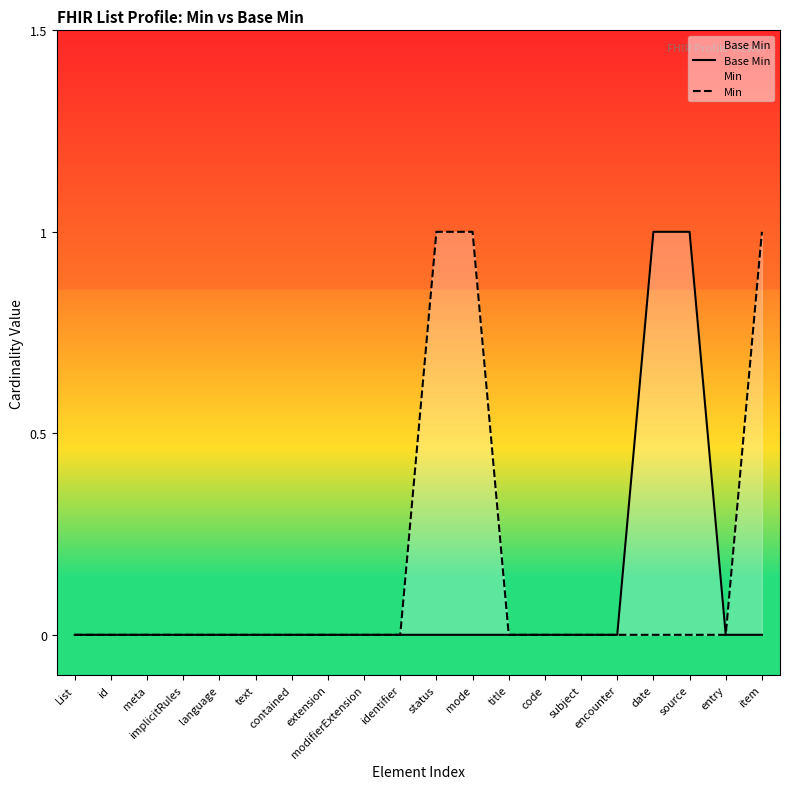

True or false: Min and Base Min intersect in this chart.

False